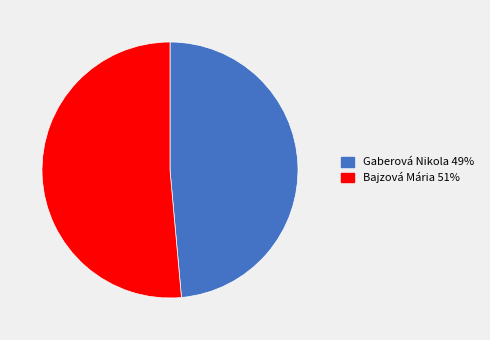

Which slice is the smallest?

Gaberová Nikola